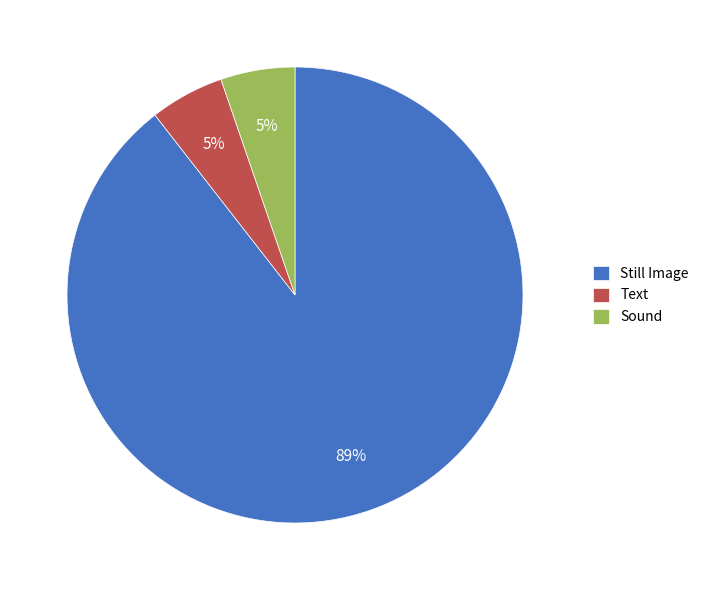

Which slice represents more than half of the pie?

Still Image